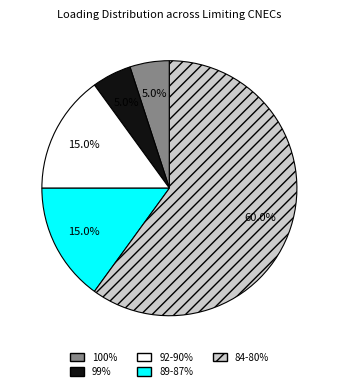

What is the ratio of the value at 100% to the value at 89-87%?

0.3